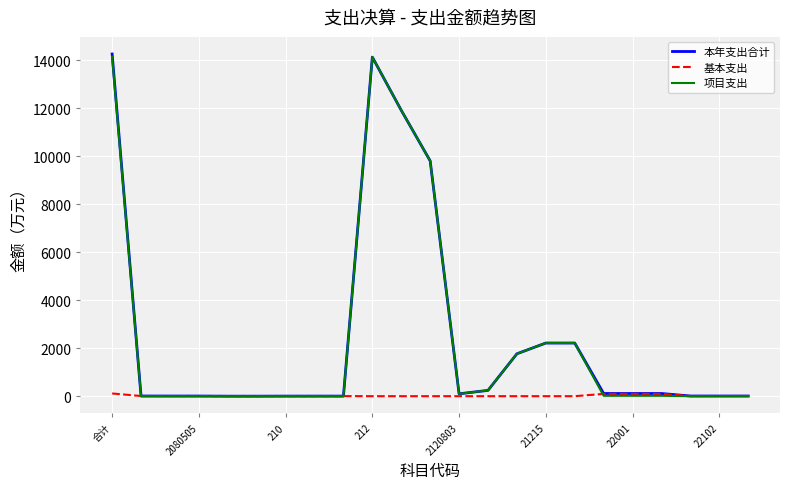

After their last crossing, which series has the higher values: 项目支出 or 基本支出?

基本支出